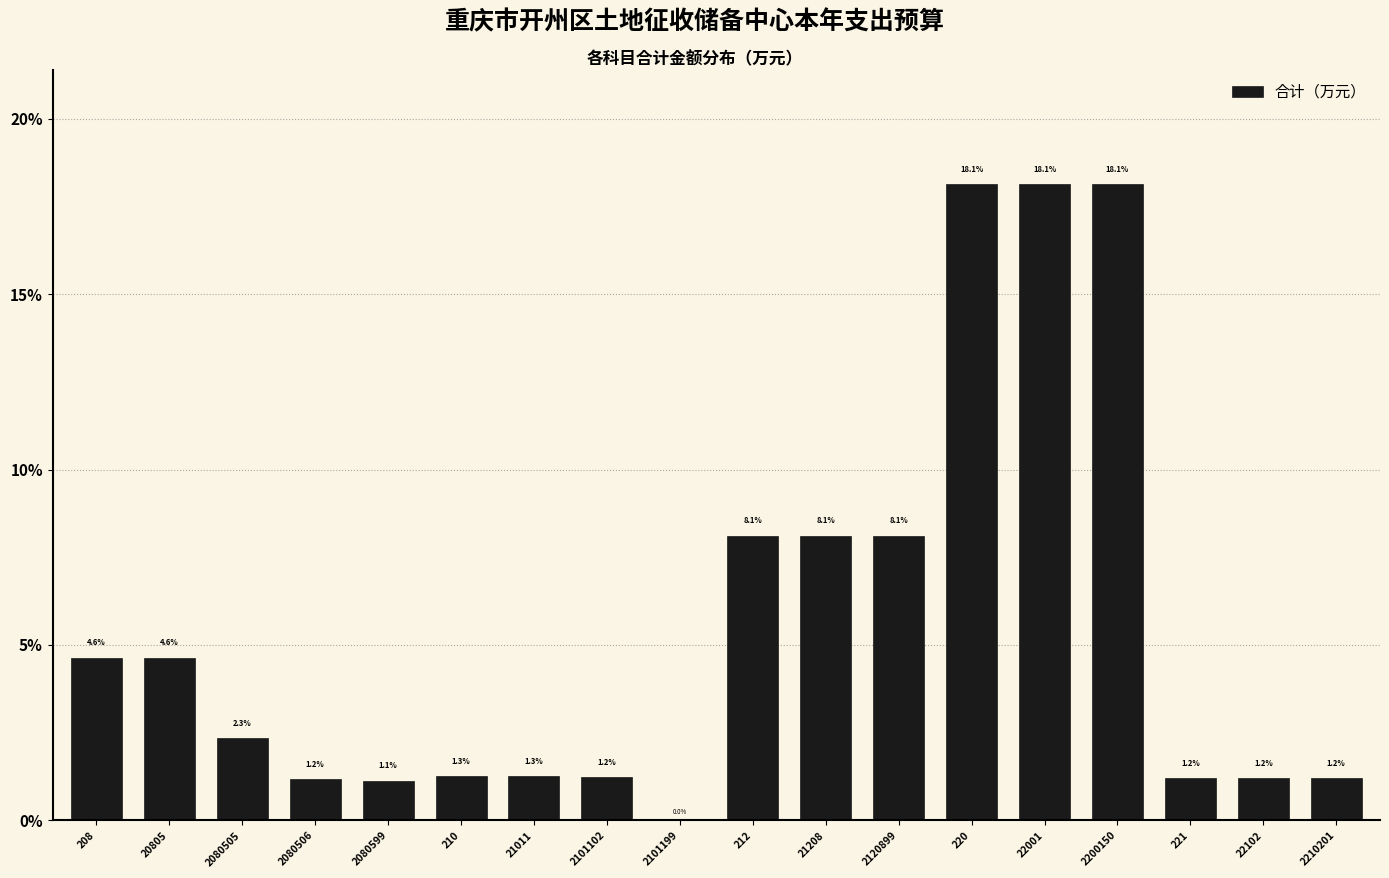

Are the bars horizontal?

No